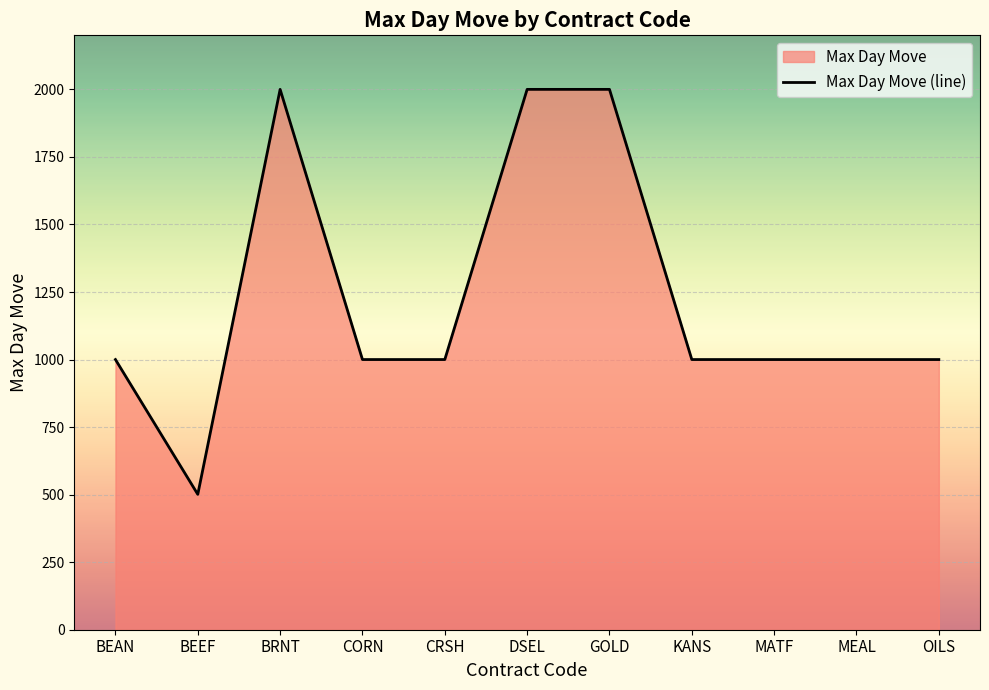

Which category has the lowest value across all series?

BEEF